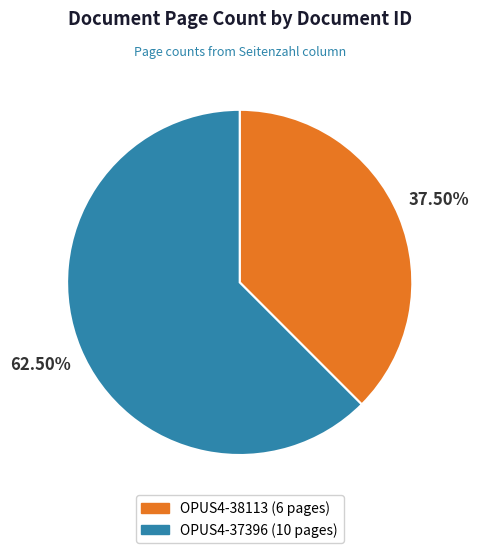

Approximately how many times larger is the value at OPUS4-37396 compared to OPUS4-38113?

1.7